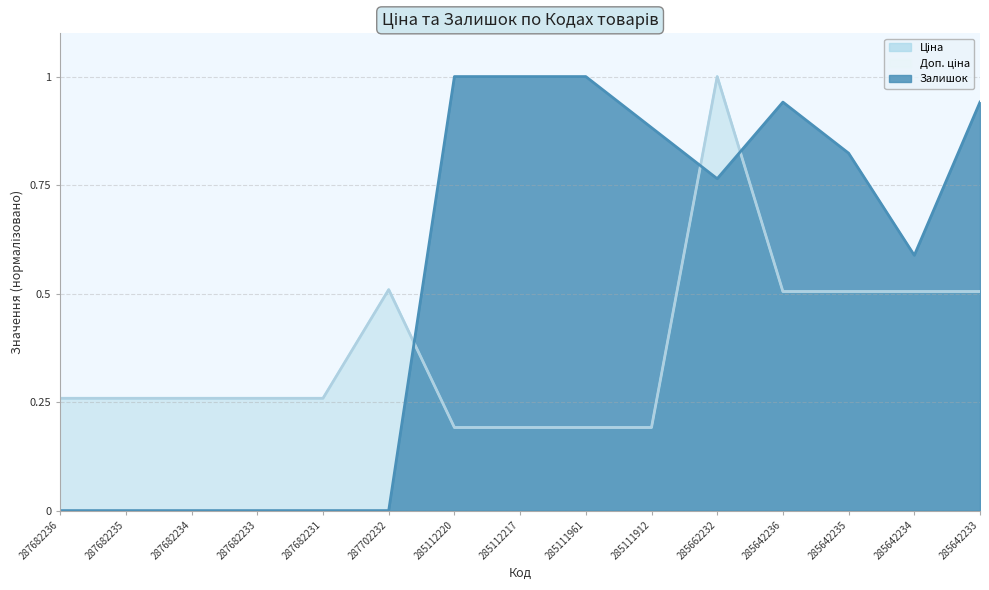

At which label does Залишок reach its minimum?

287682236